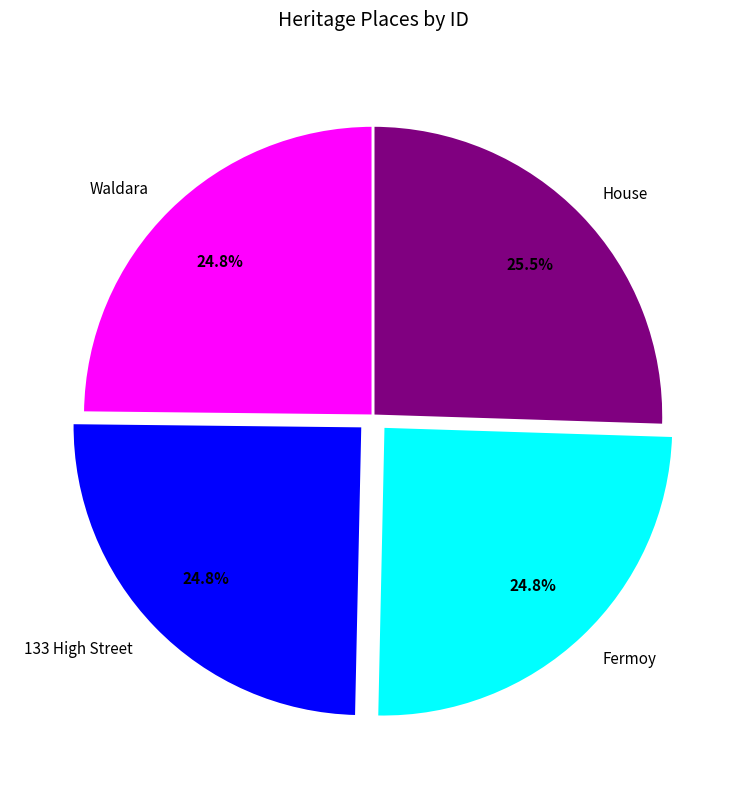

To the nearest percent, what is the average slice percentage?

25%